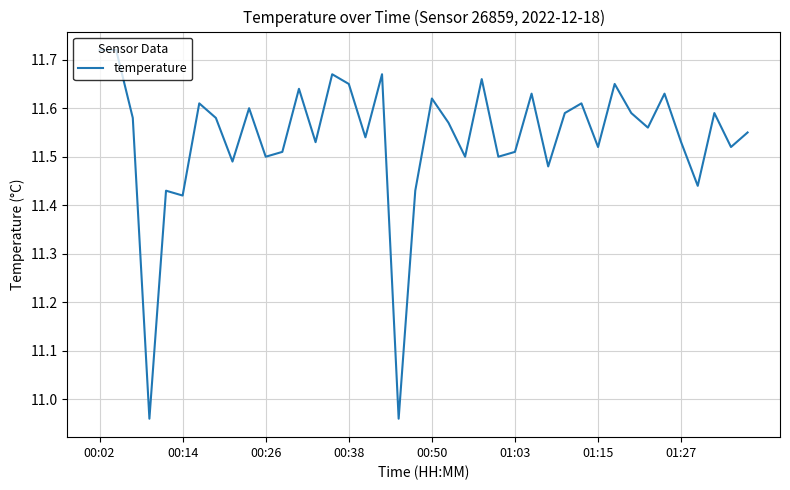

What is the difference between the maximum and minimum values?

0.8